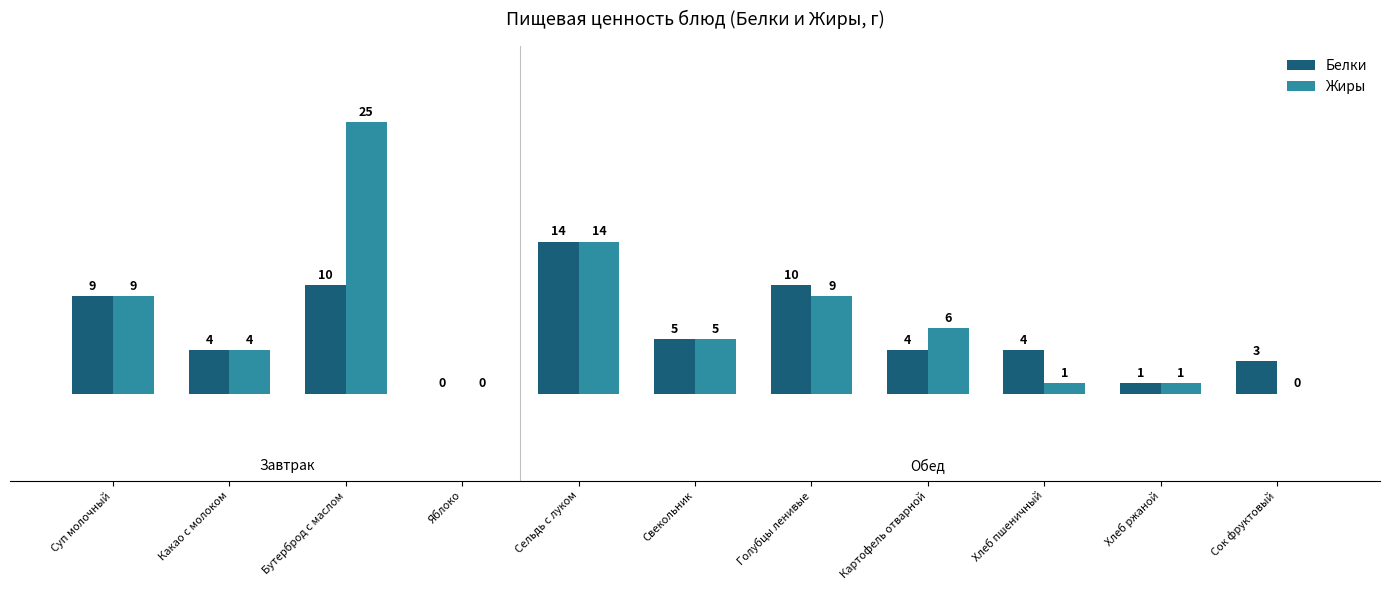

Which series has the largest total across all categories?

Жиры